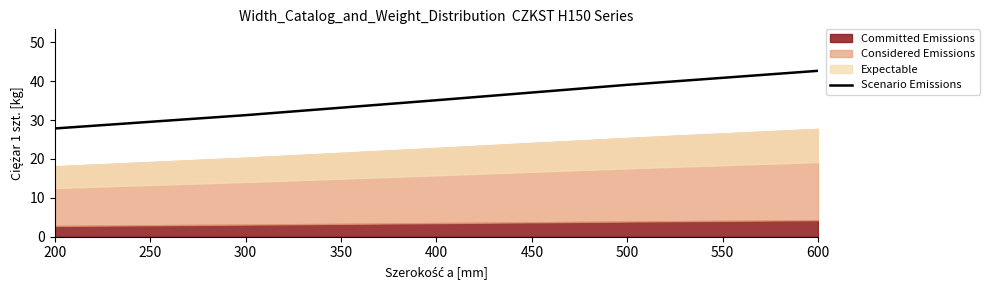

What is the average value?

35.2